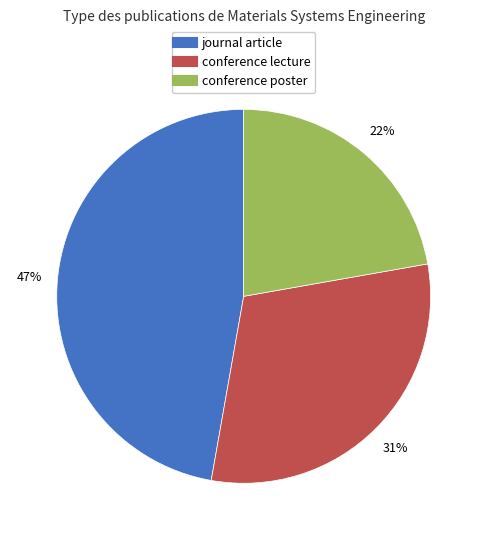

Between conference lecture and journal article, which is larger?

journal article